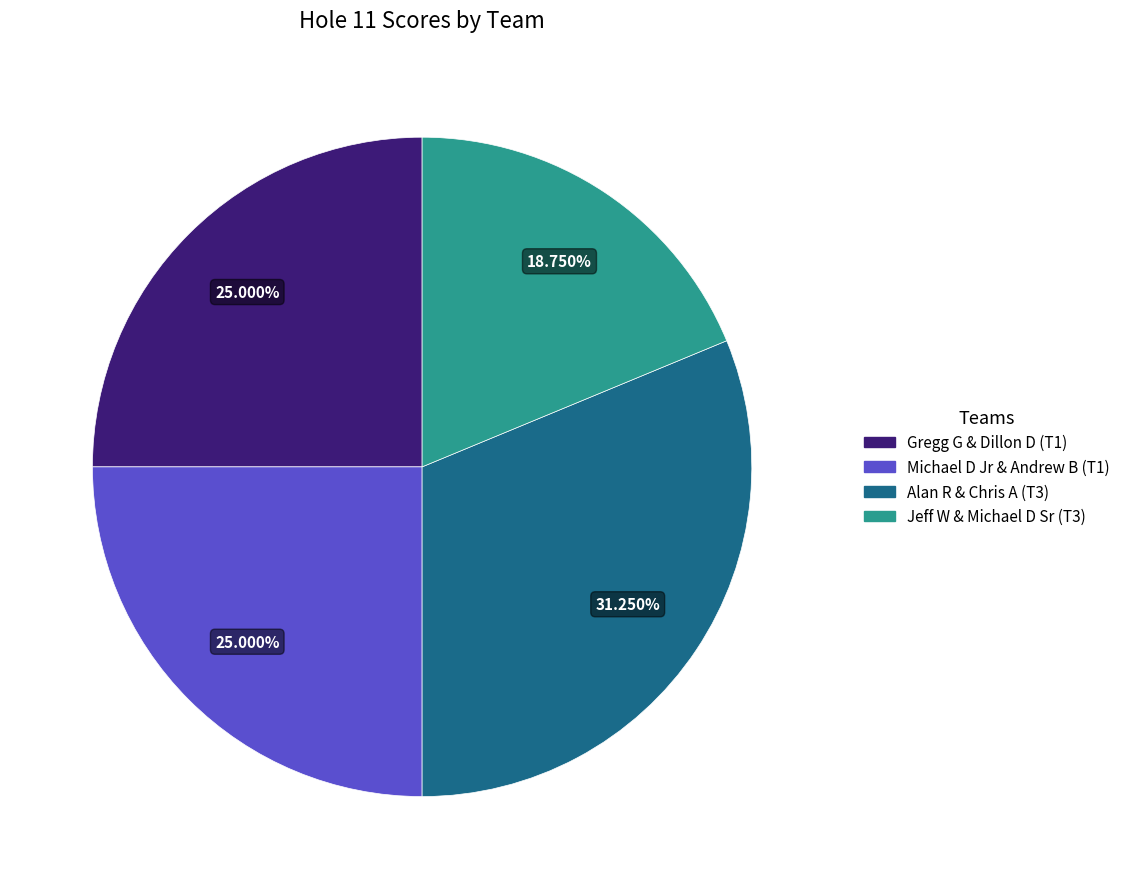

To the nearest percent, what is the difference between the largest and smallest slice percentages?

12%